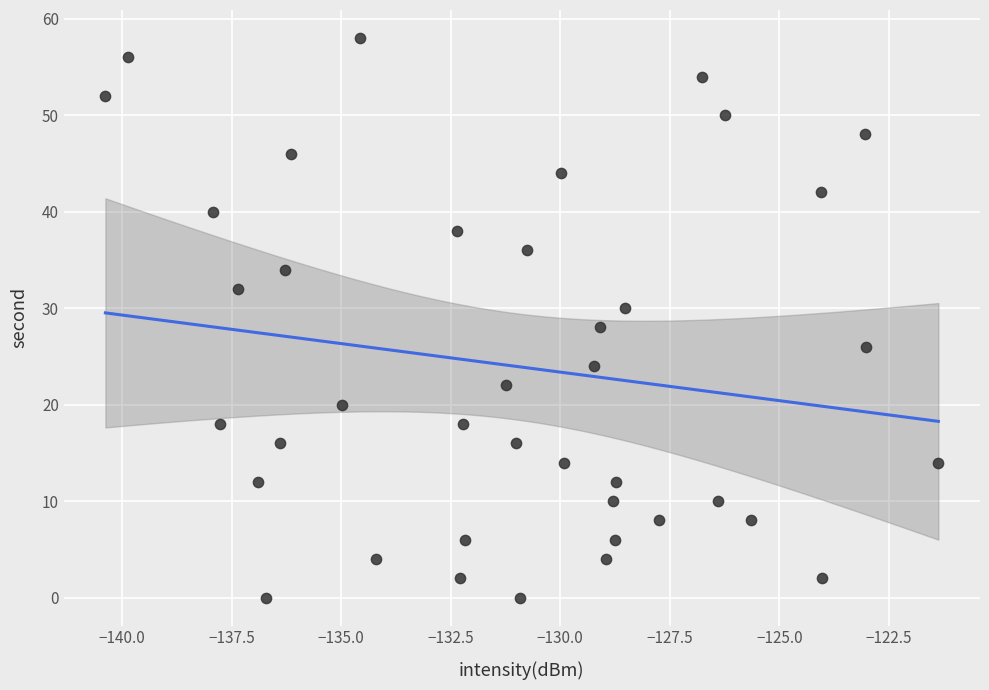

What is the range of Y values (max minus min)?

58